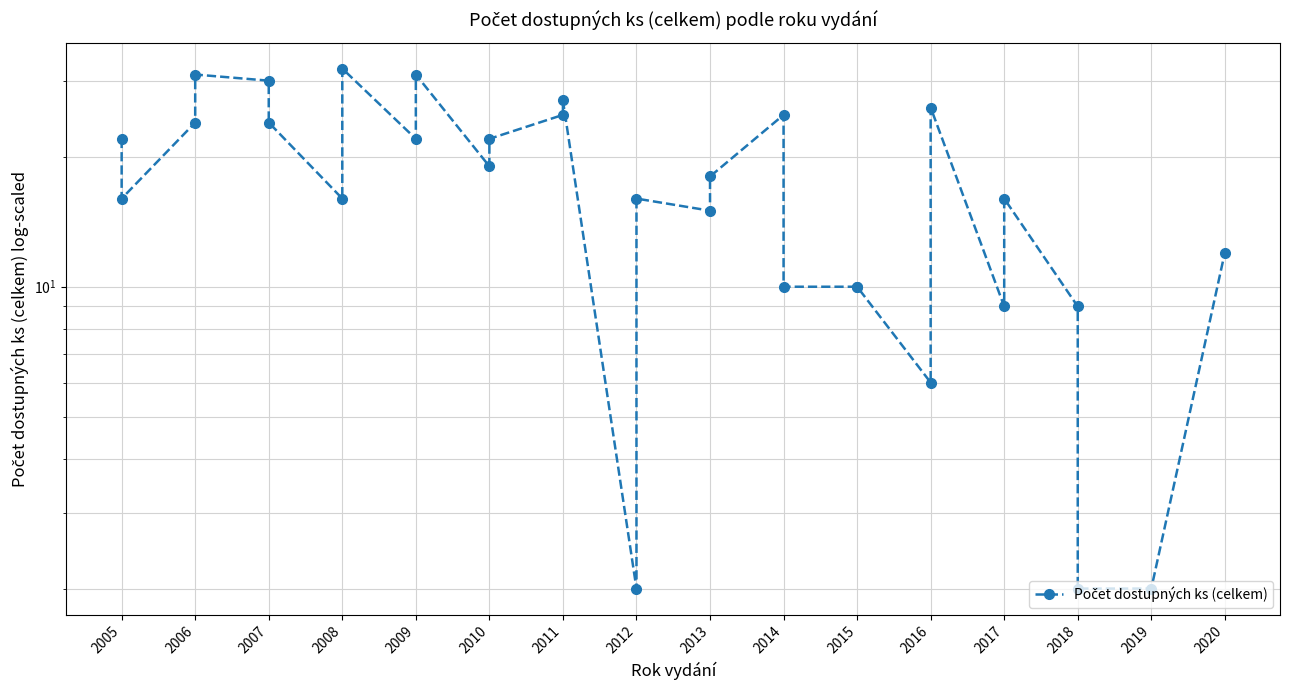

True or false: the data shows 24 at 2006.

True